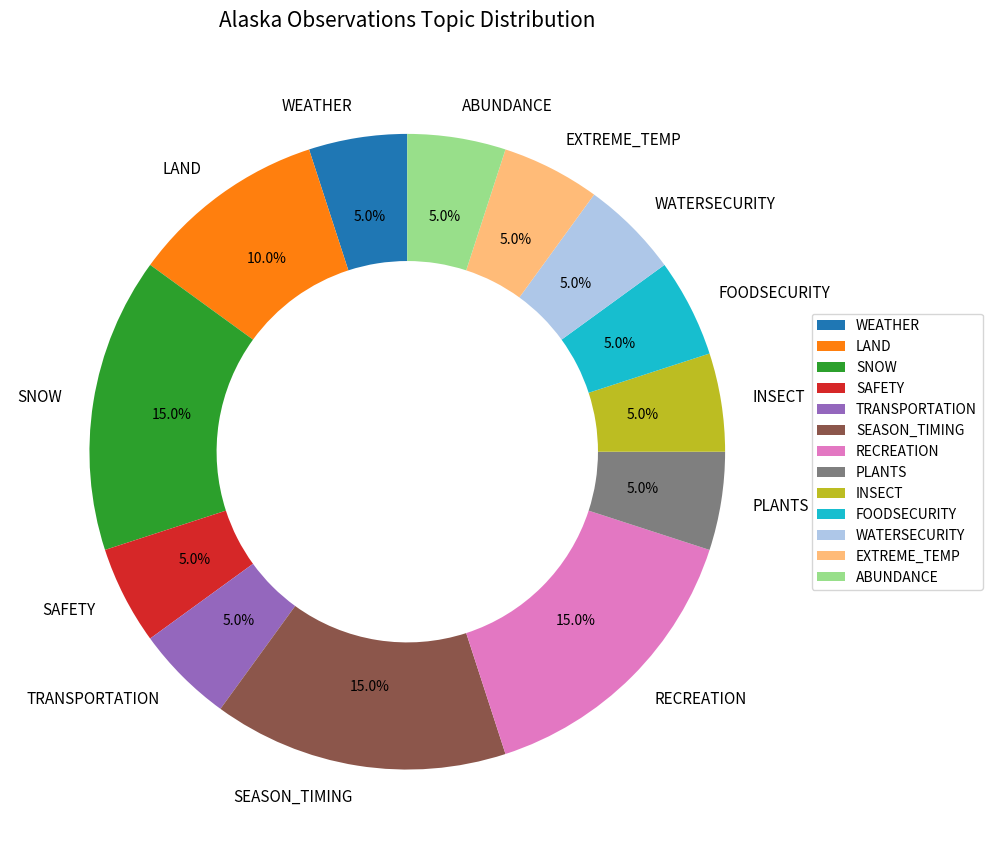

Approximately how many times larger is the value at WATERSECURITY compared to RECREATION?

0.3